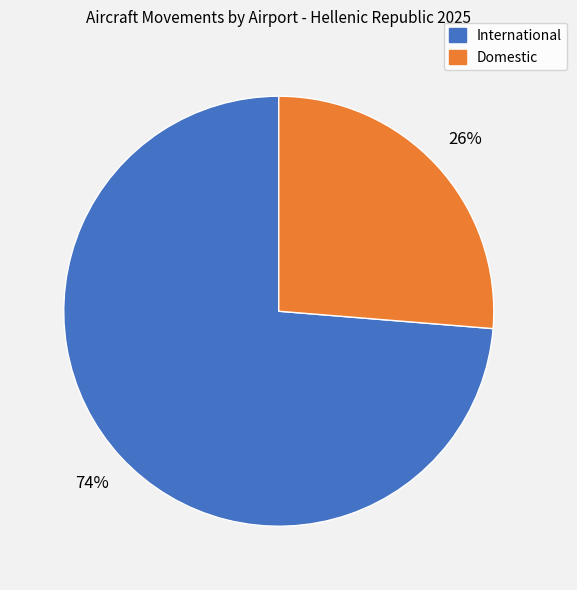

To the nearest percent, what is the average slice percentage?

50%